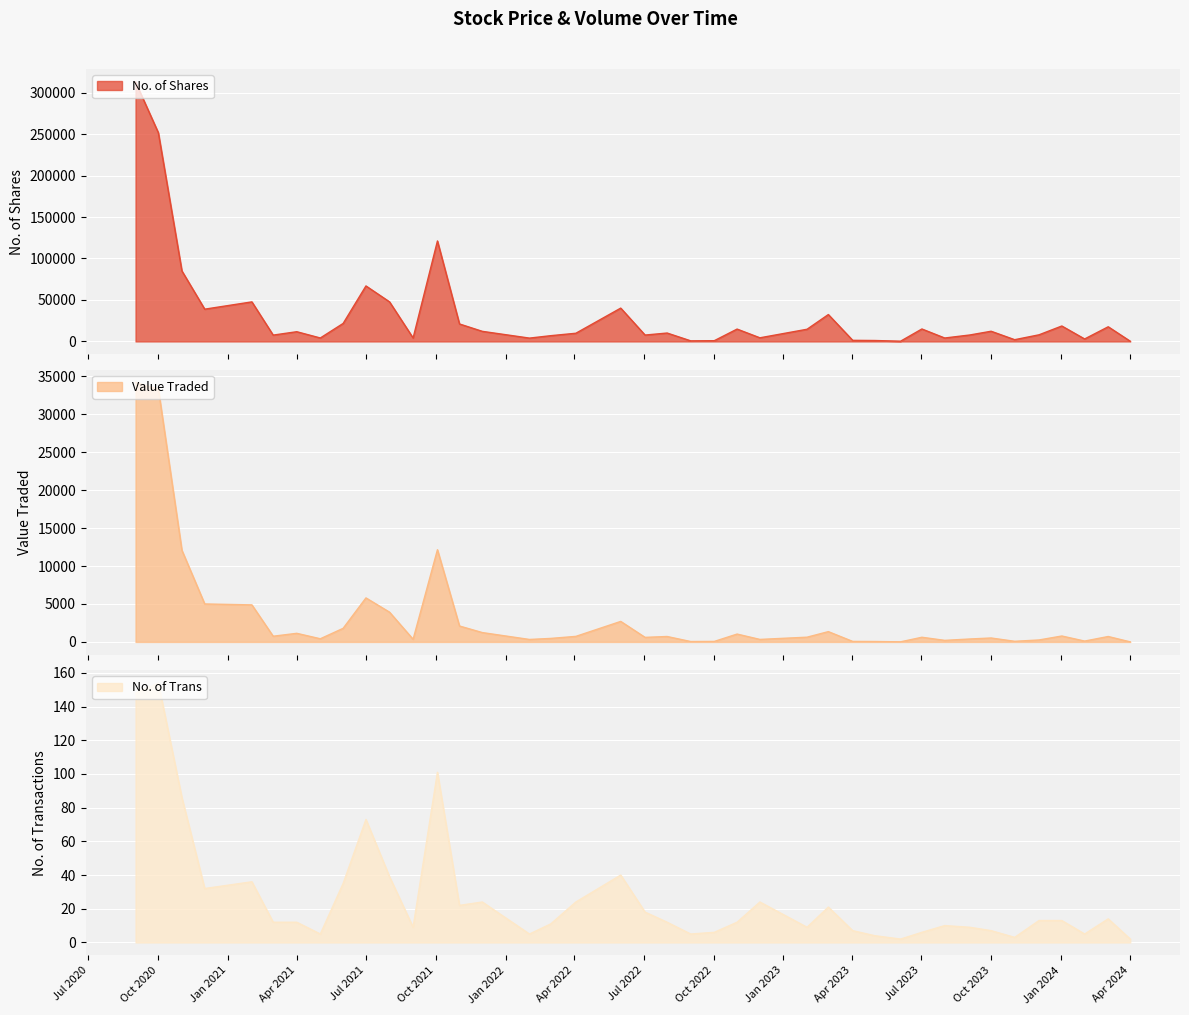

What is the spread (max minus min) of values at 01/04/2024?

210